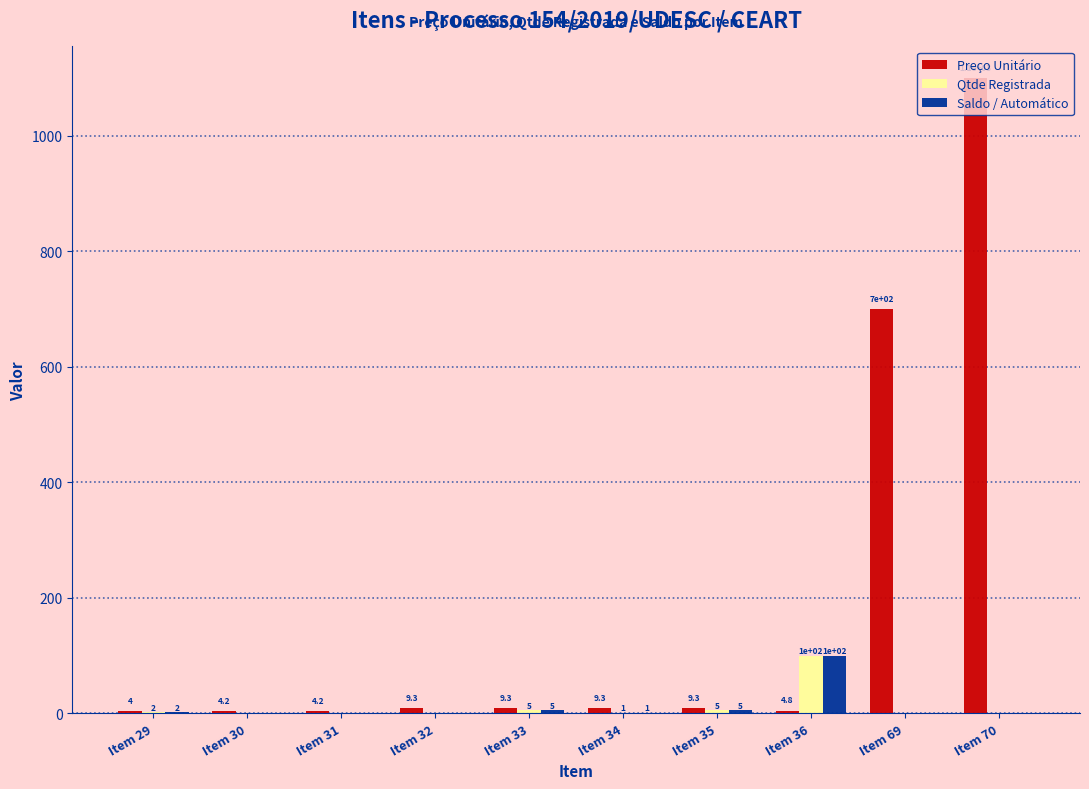

Where does the Qtde Registrada series first go above 1?

Item 29